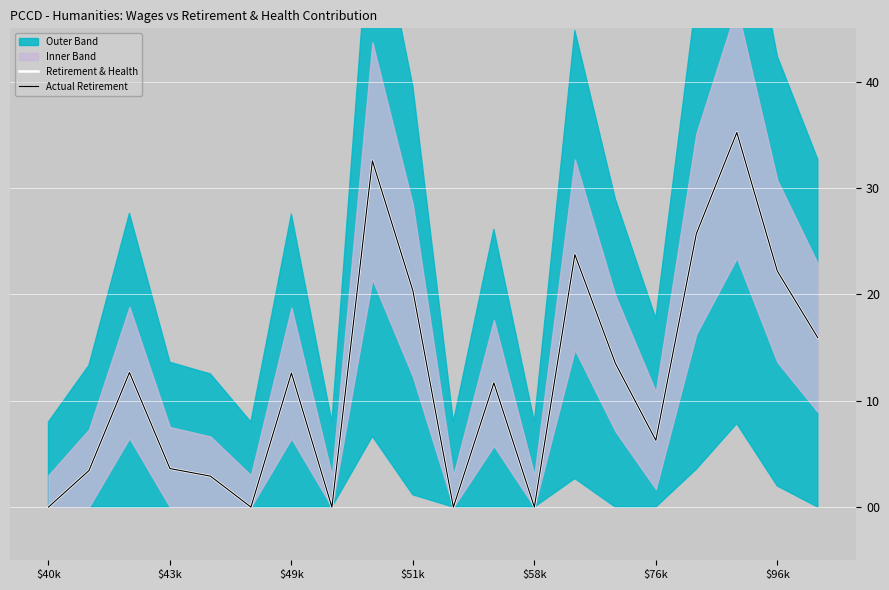

What is the difference between the maximum and second lowest values in the Retirement & Health series?

35211